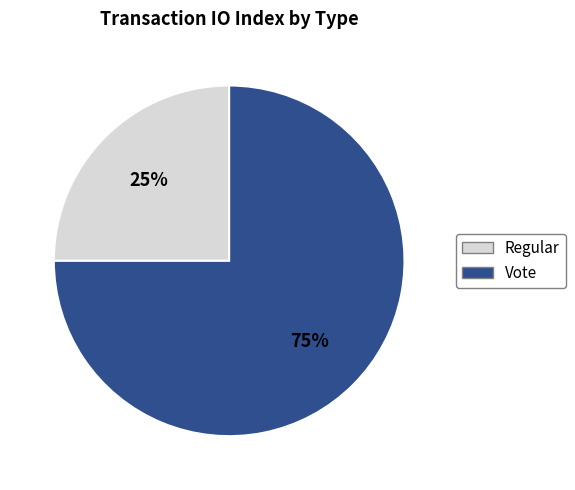

How many segments does this pie chart have?

2